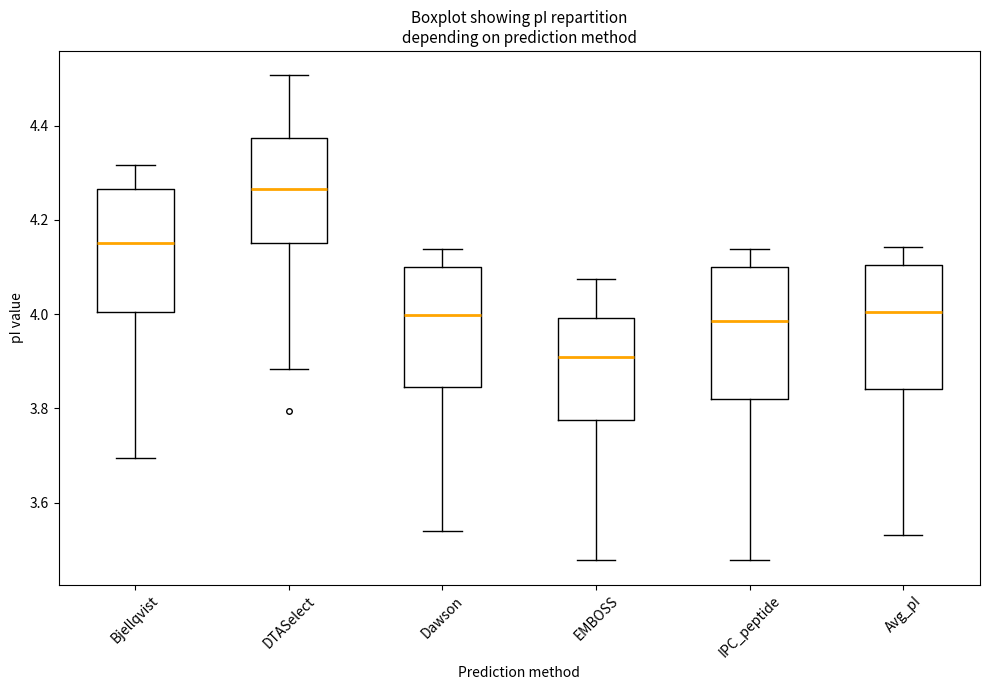

Reading left to right, transcribe this box plot: for each box, give where its median line is, the range the box spans, and where its two whiskers end, as read against the y-axis. The values are not printed on the chart, so give them approximately, as read against the axis.

Bjellqvist: median 4.16, box 4.00 to 4.26, whiskers 3.70 to 4.32
DTASelect: median 4.26, box 4.16 to 4.38, whiskers 3.88 to 4.50
Dawson: median 4.00, box 3.84 to 4.10, whiskers 3.54 to 4.14
EMBOSS: median 3.92, box 3.78 to 4.00, whiskers 3.48 to 4.08
IPC_peptide: median 3.98, box 3.82 to 4.10, whiskers 3.48 to 4.14
Avg_pI: median 4.00, box 3.84 to 4.10, whiskers 3.54 to 4.14